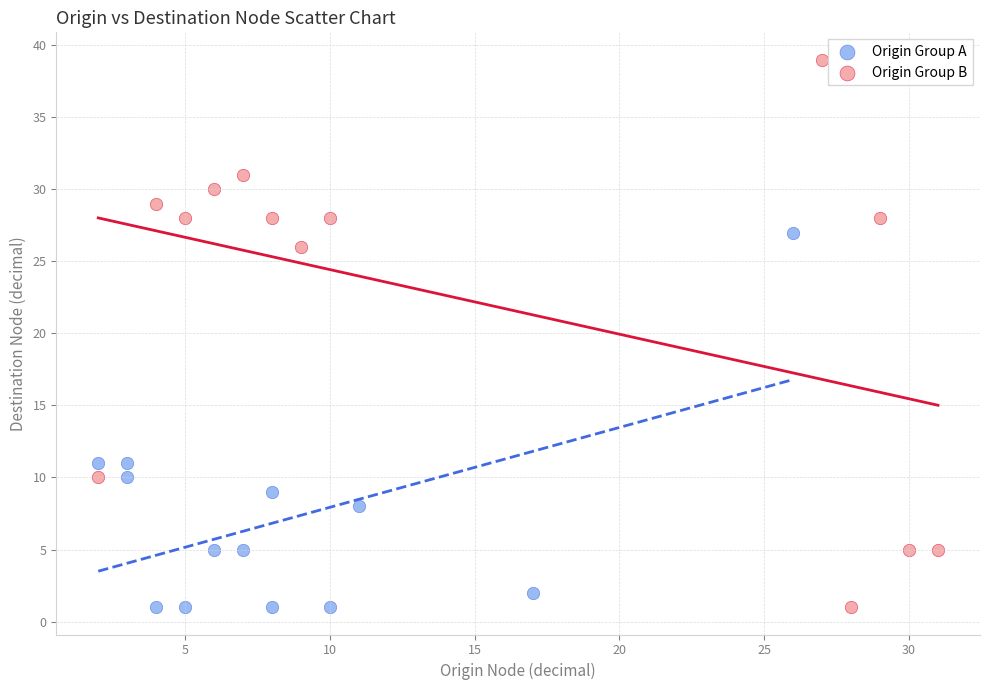

Which series has the largest Y range (max minus min)?

Origin Group B